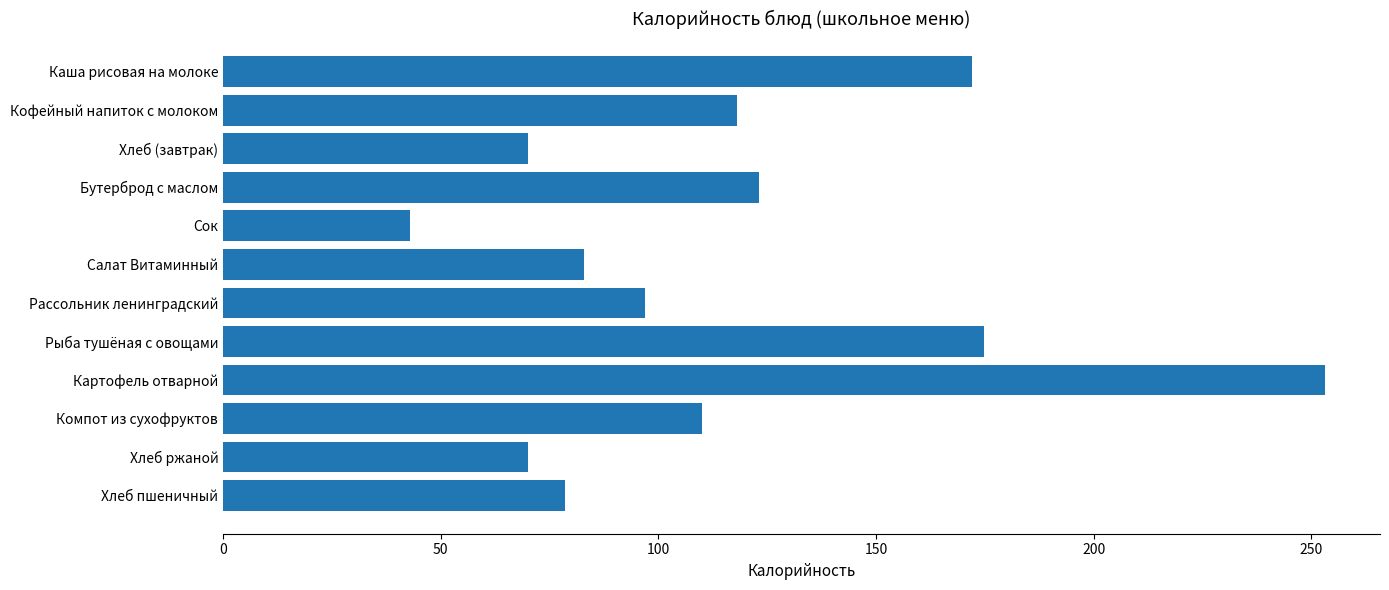

What is the minimum value shown in the chart?

43.0